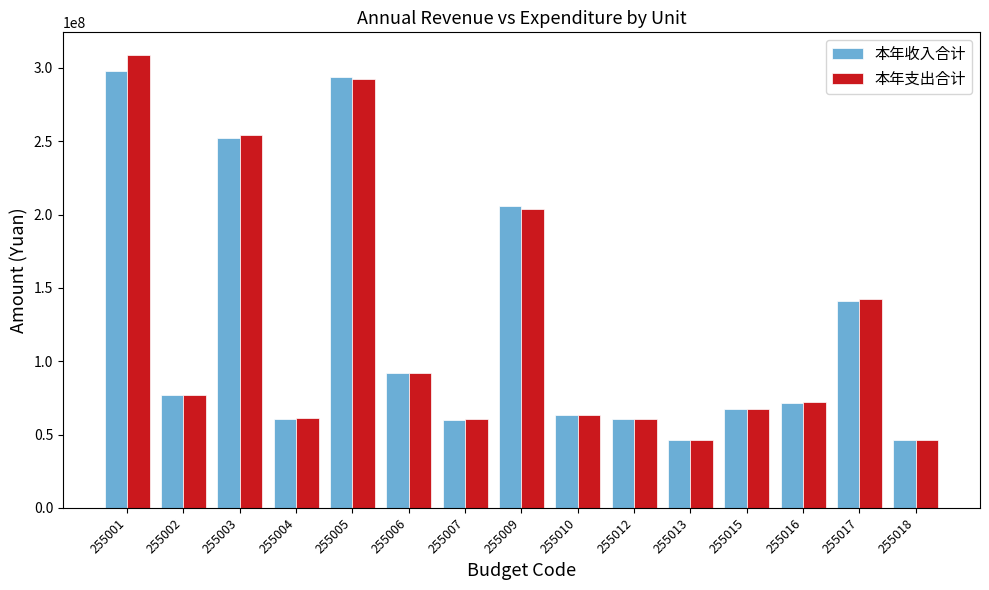

Is it true that 本年支出合计 equals 29444764.0 at 255015?

False